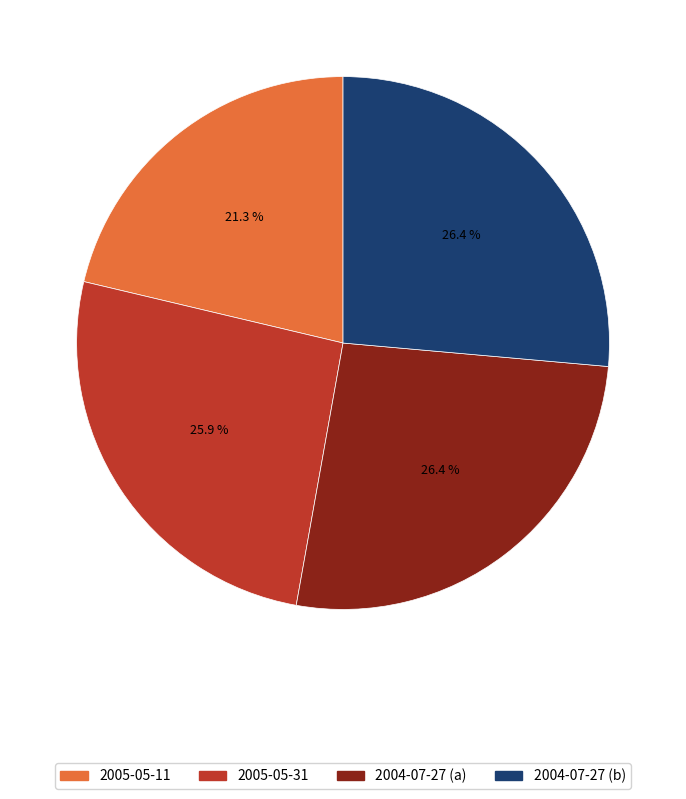

Is the sum of 2004-07-27 (a) and 2004-07-27 (b) greater than half?

Yes